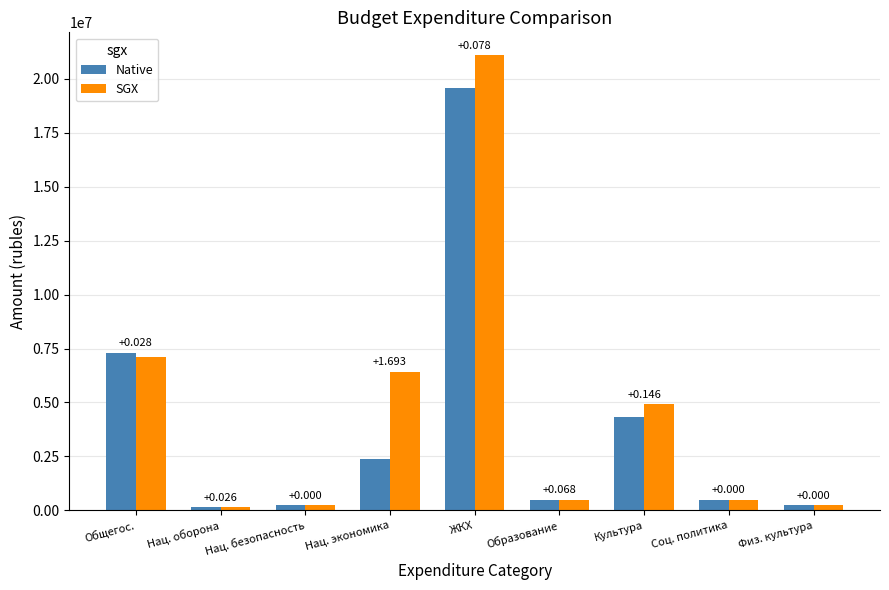

How many bars are there in total?

18